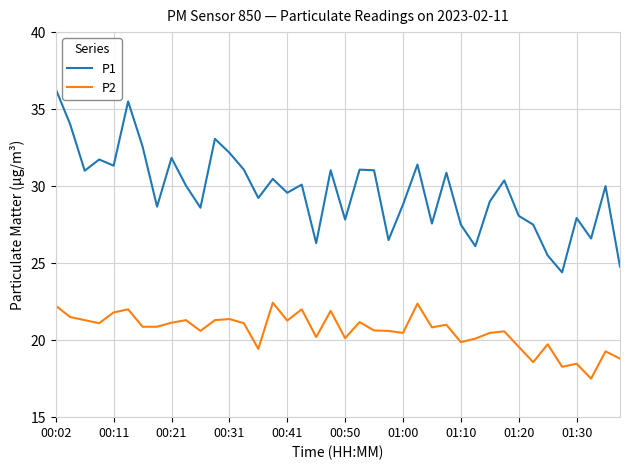

Which series has the widest spread of values?

P1